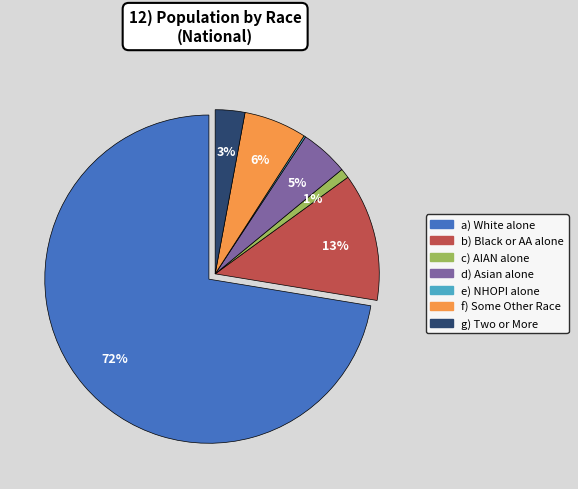

Is there any slice that represents more than half of the pie?

Yes